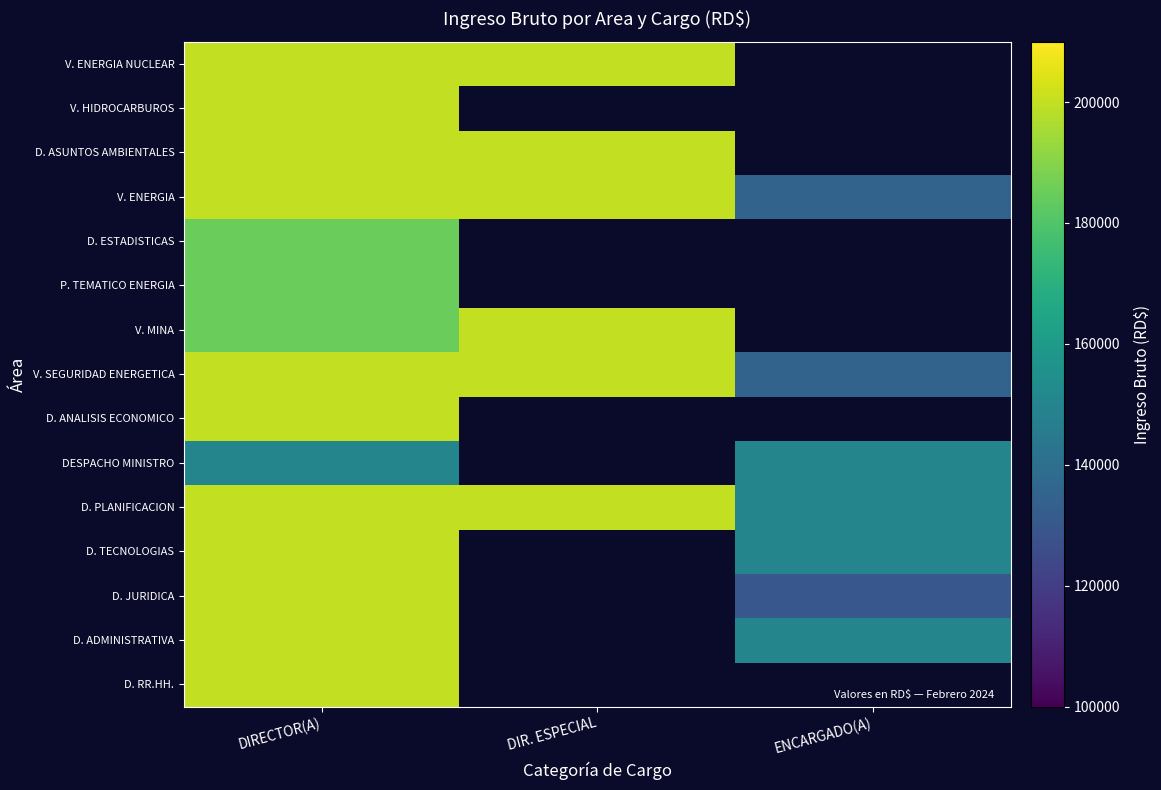

At how many categories does at least one series exceed 186338?

2